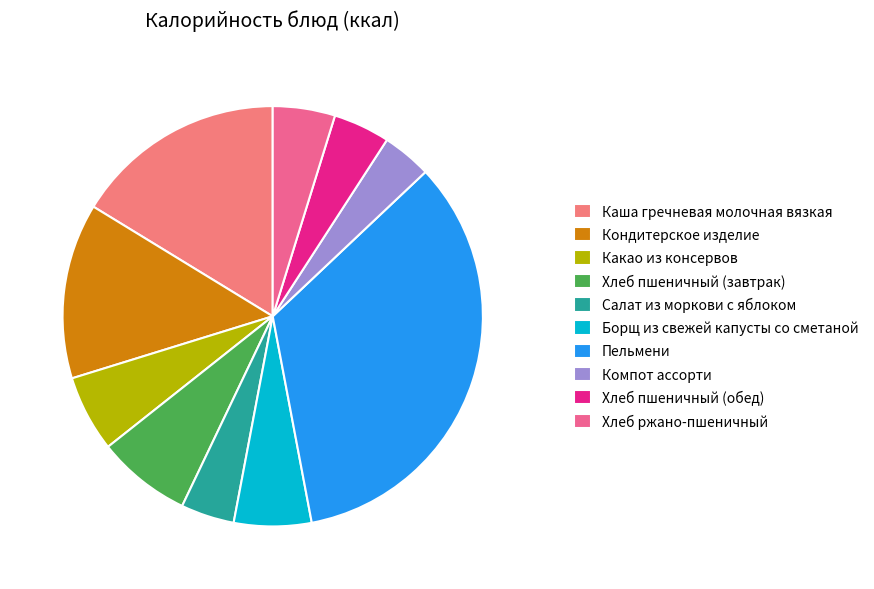

Is there any slice that represents more than half of the pie?

No